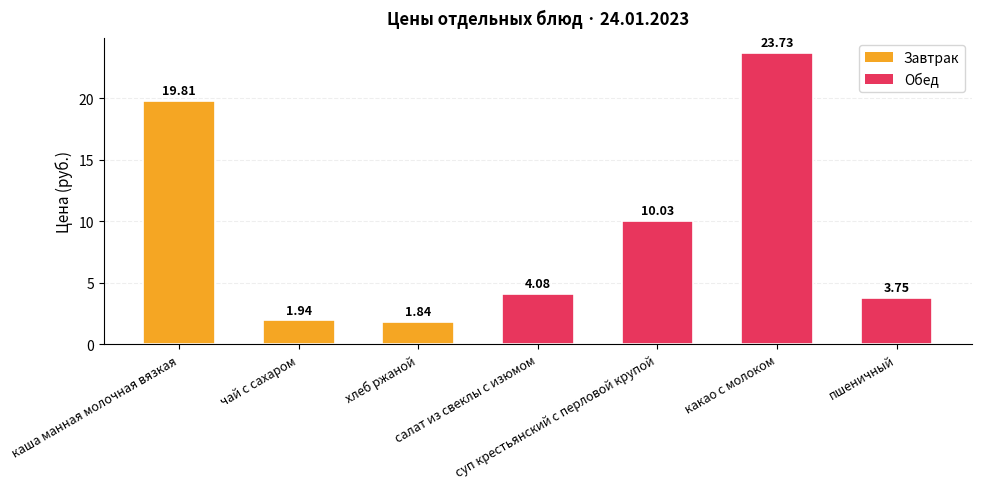

List the labels in order of value, smallest first.

хлеб ржаной, чай с сахаром, пшеничный, салат из свеклы с изюмом, суп крестьянский с перловой крупой, каша манная молочная вязкая, какао с молоком